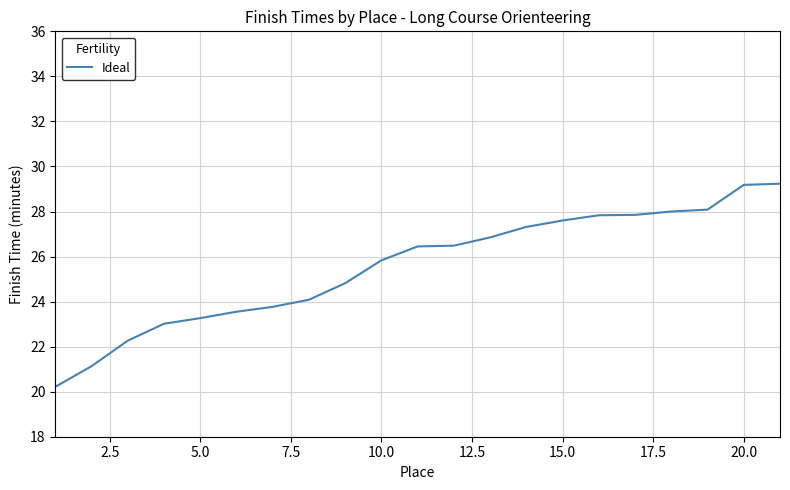

What is the average value?

25.6